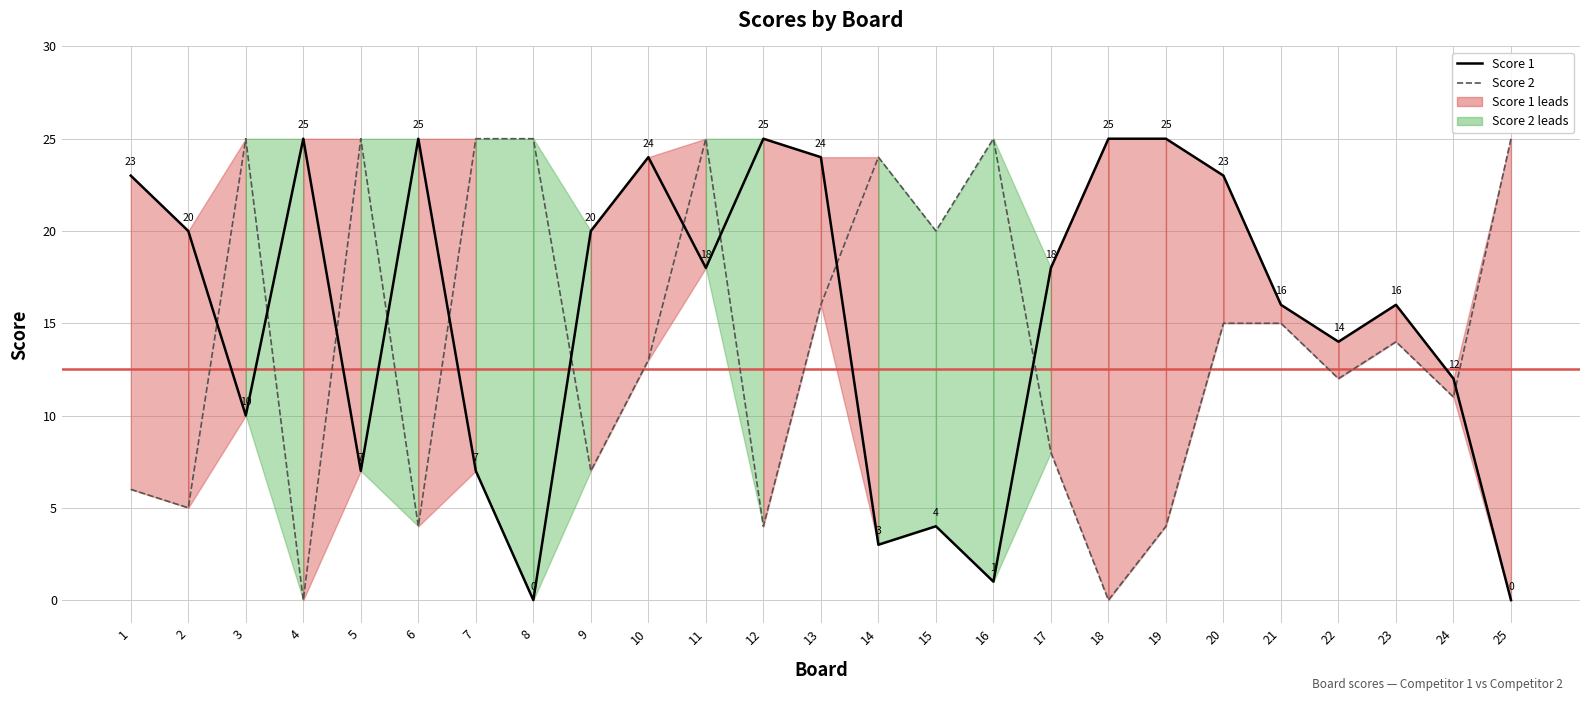

How many intersections are there between Score 2 and Score 1?

11